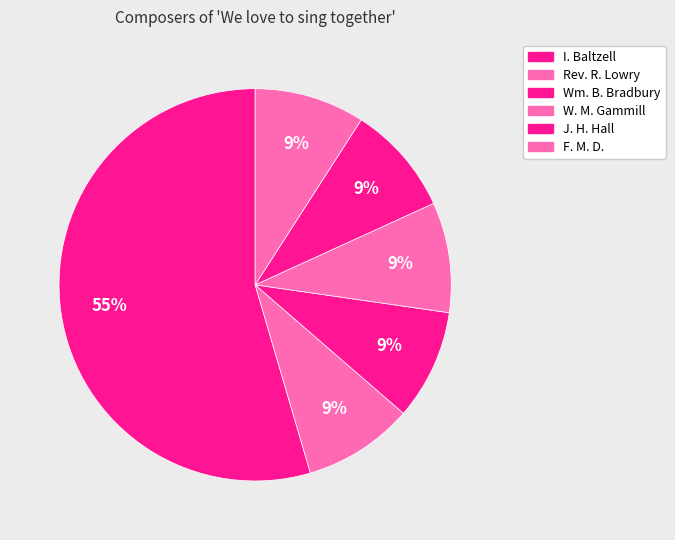

What is the ratio of the value at I. Baltzell to the value at J. H. Hall?

6.0